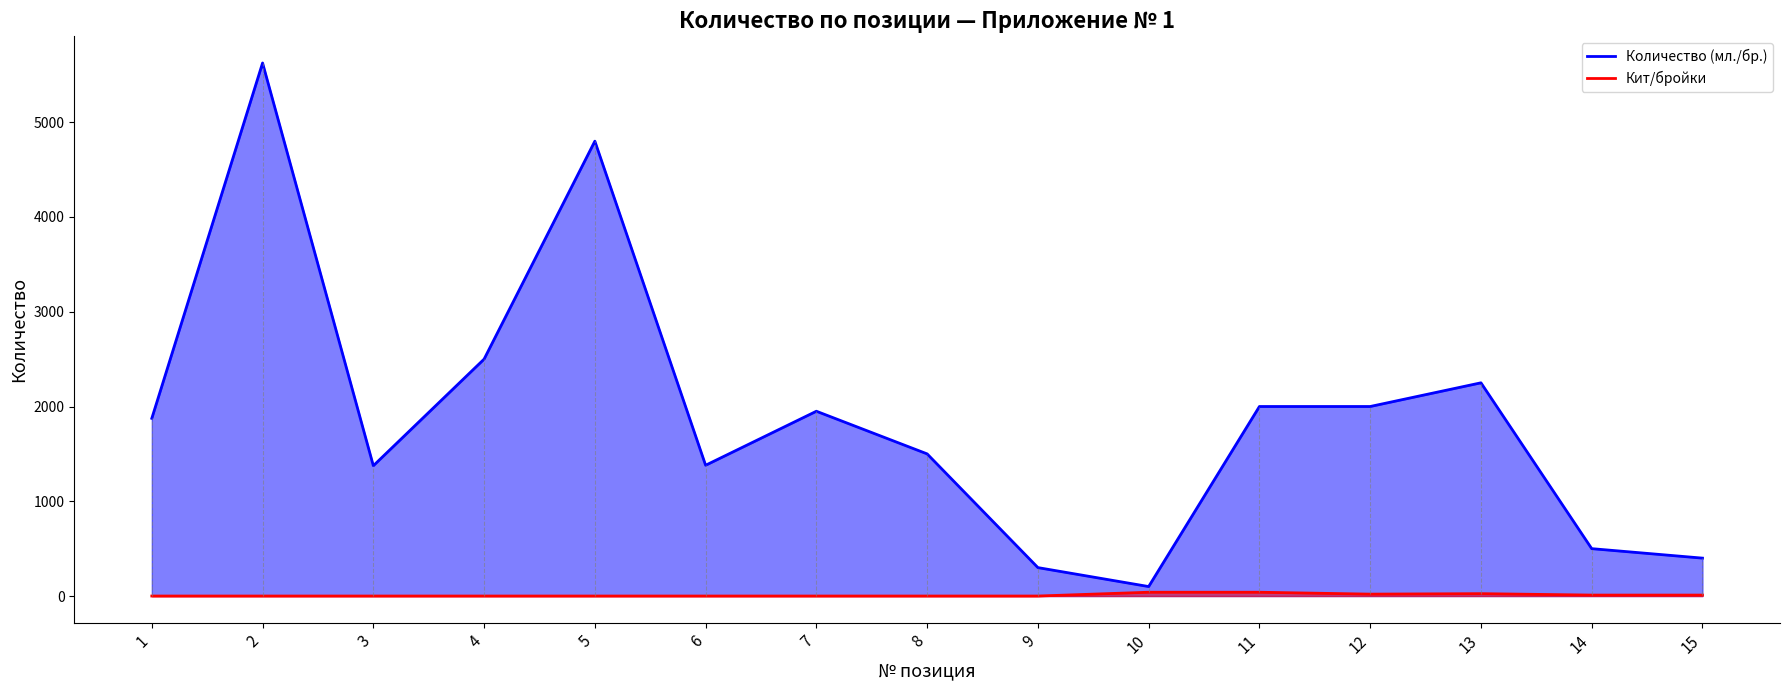

What is the minimum value for Количество (мл./бр.)?

100